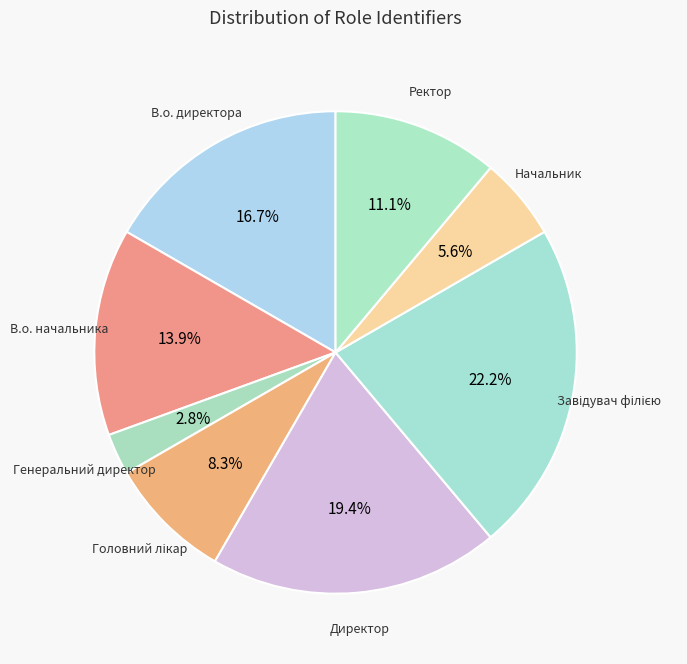

How many slices are in this pie chart?

8